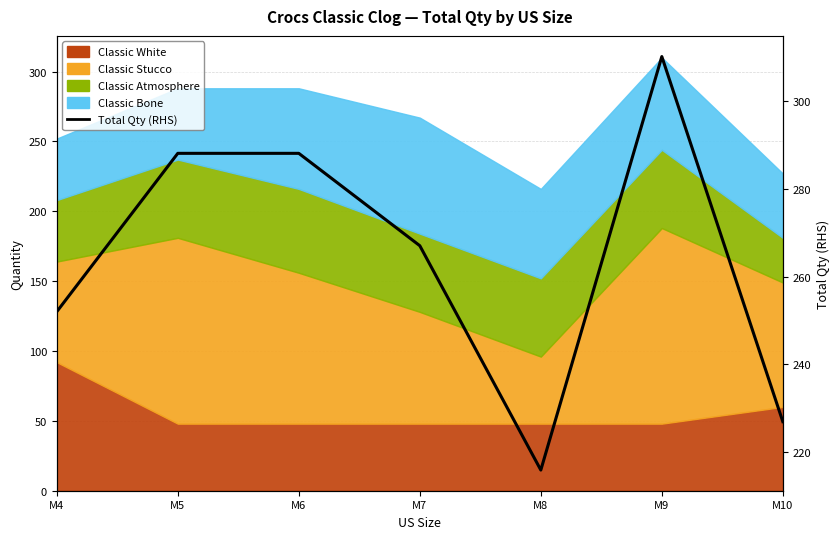

Which label corresponds to the largest value in the chart?

M9